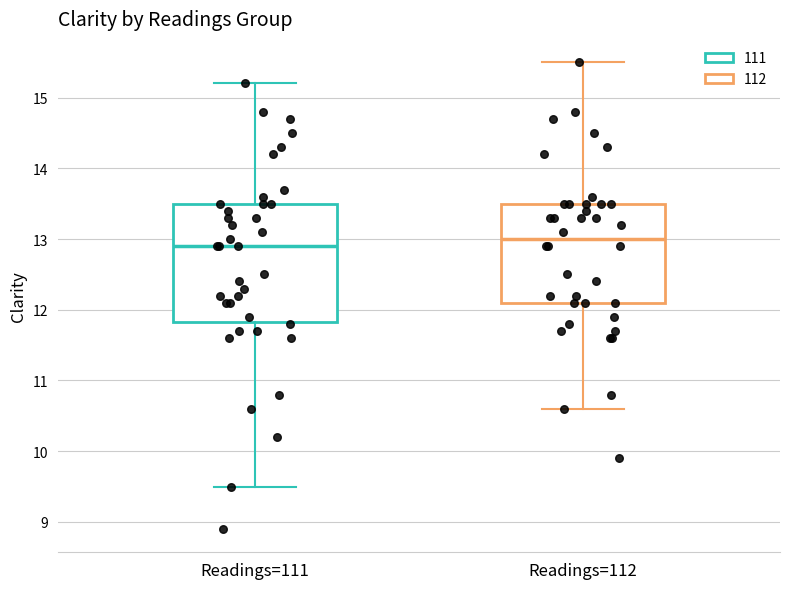

Which box is the tallest, from its lower edge to its upper edge?

Readings=111